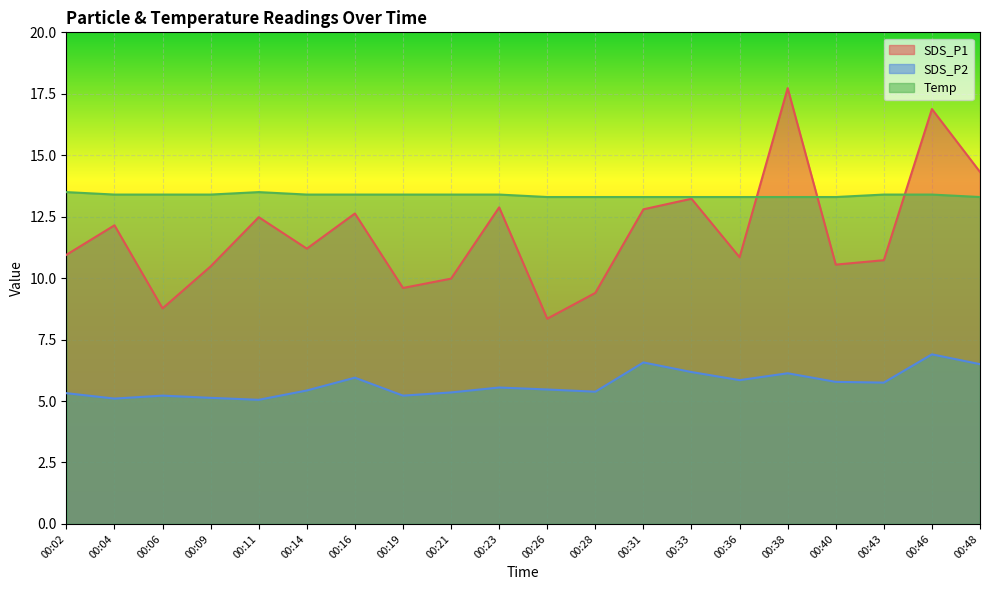

What is the difference between the highest and lowest values at 00:11?

8.4